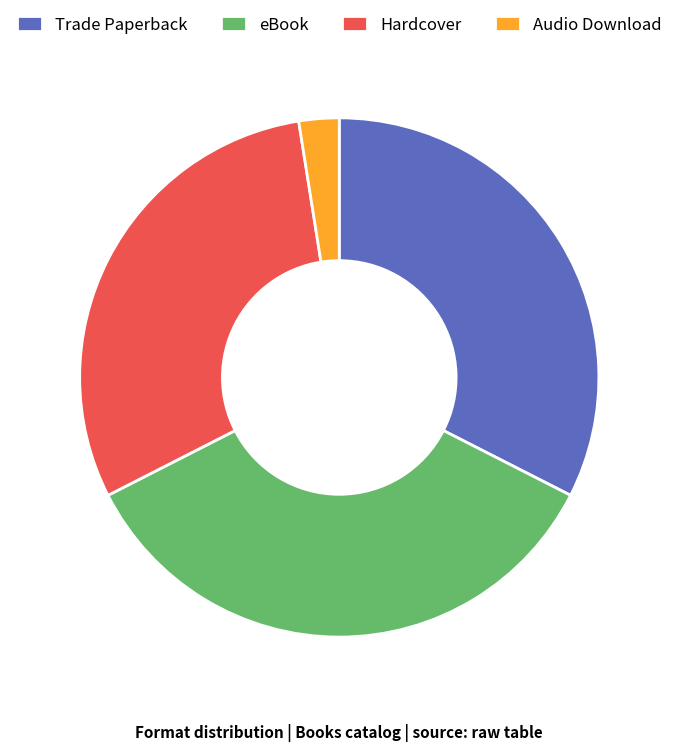

Which category has the smallest portion of the pie?

Audio Download